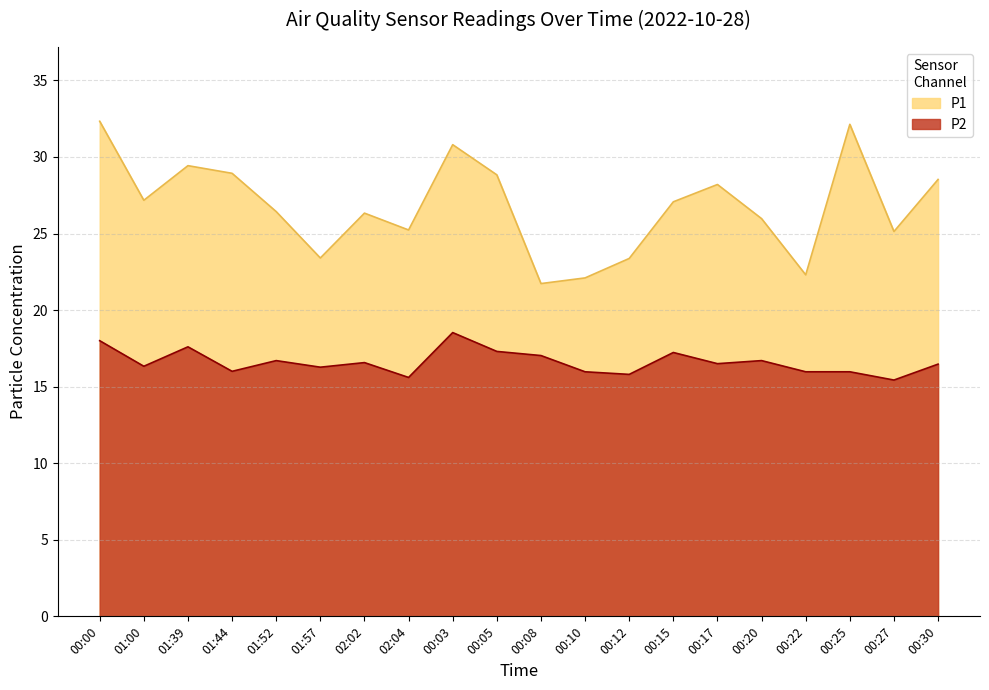

What is the greatest value displayed?

32.3